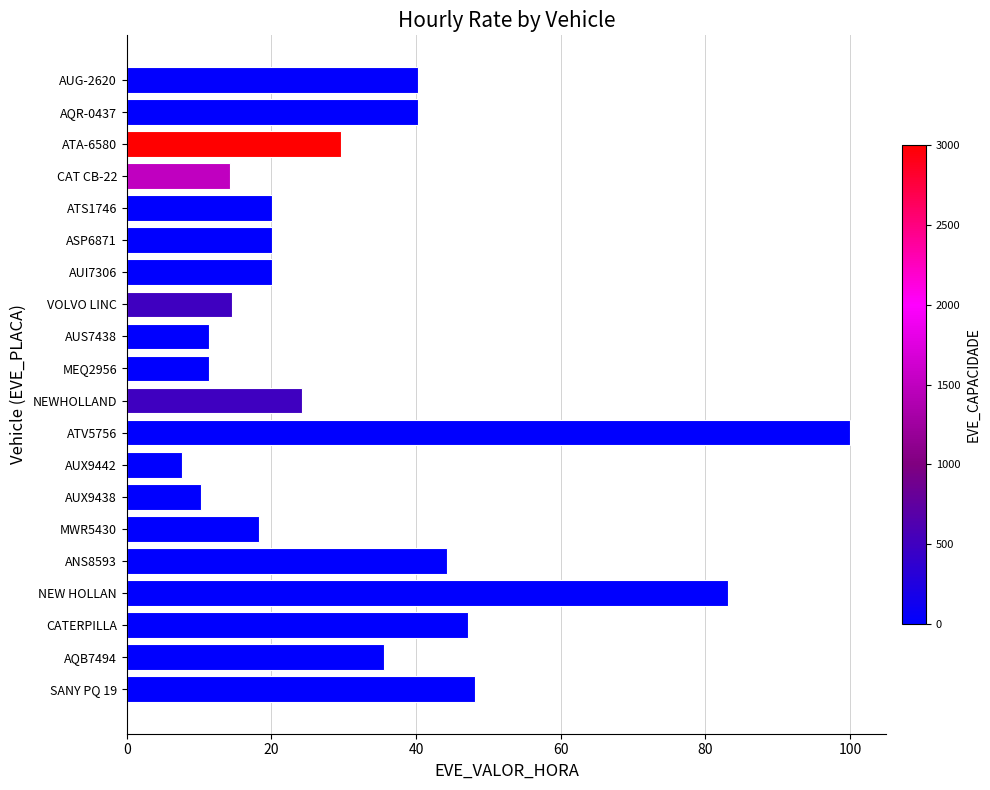

Which label corresponds to the smallest value in the chart?

AUX9442